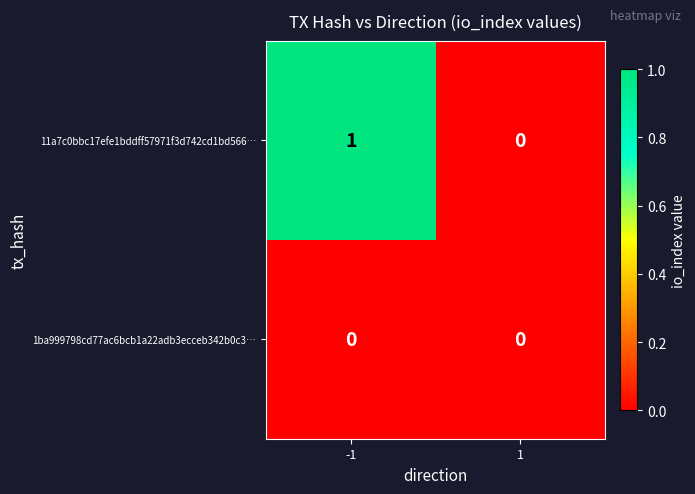

List the series in order of their peak value, highest first.

11a7c0bbc17efe1bddff57971f3d742cd1bd566…, 1ba999798cd77ac6bcb1a22adb3ecceb342b0c3…